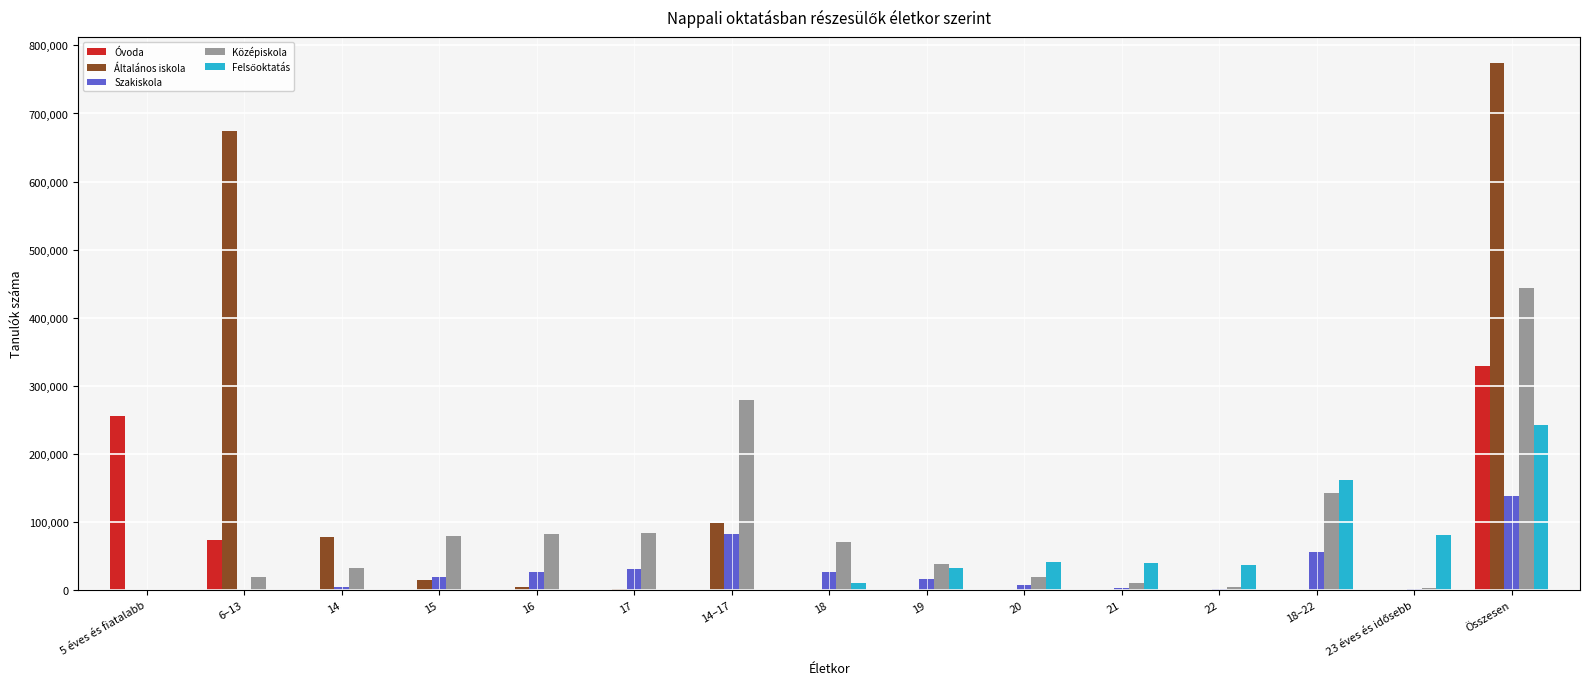

Where does the Általános iskola series first go above 553?

6–13